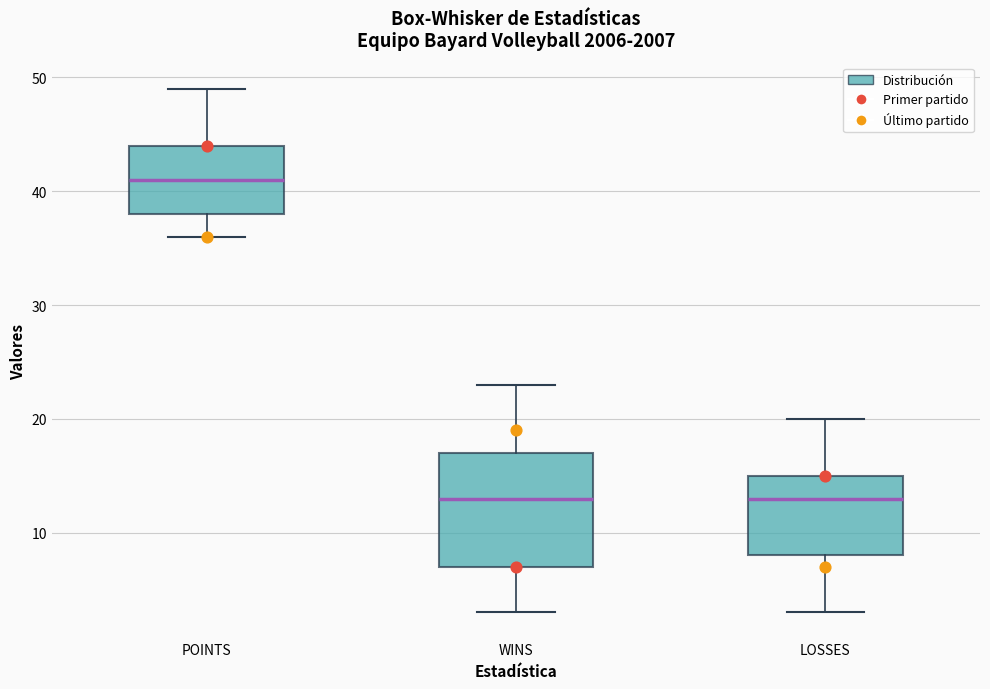

Comparing the boxes themselves (not the whiskers), which one is the tallest?

WINS